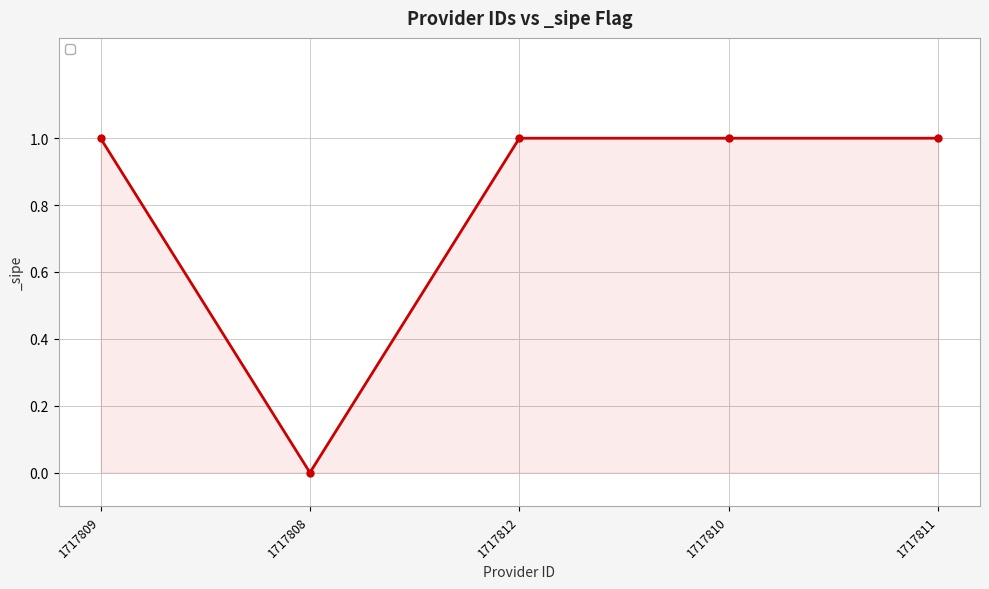

Which label corresponds to the smallest value in the chart?

1717808